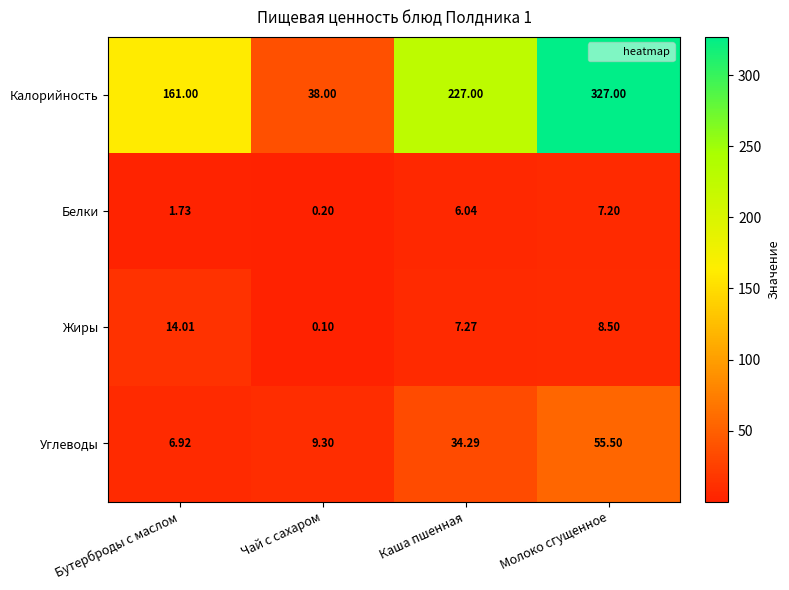

Which series has the largest total across all categories?

Калорийность